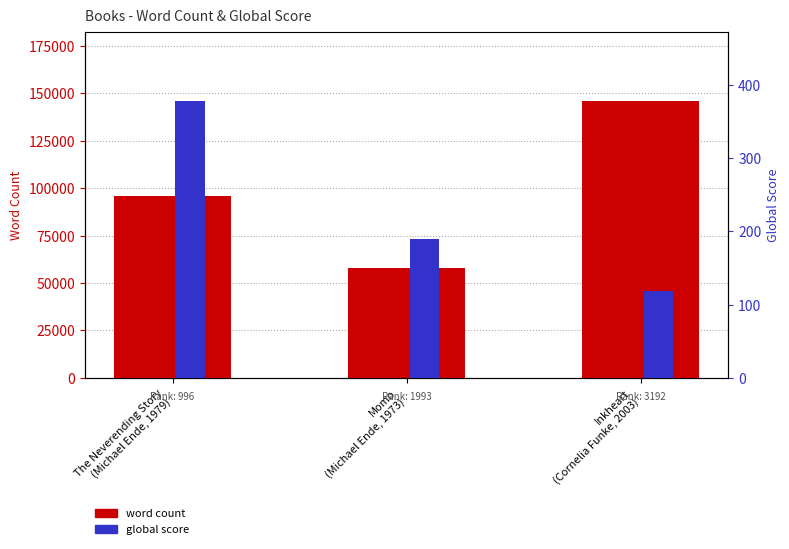

True or false: global score has a value of 48 at Inkheart
(Cornelia Funke, 2003).

False